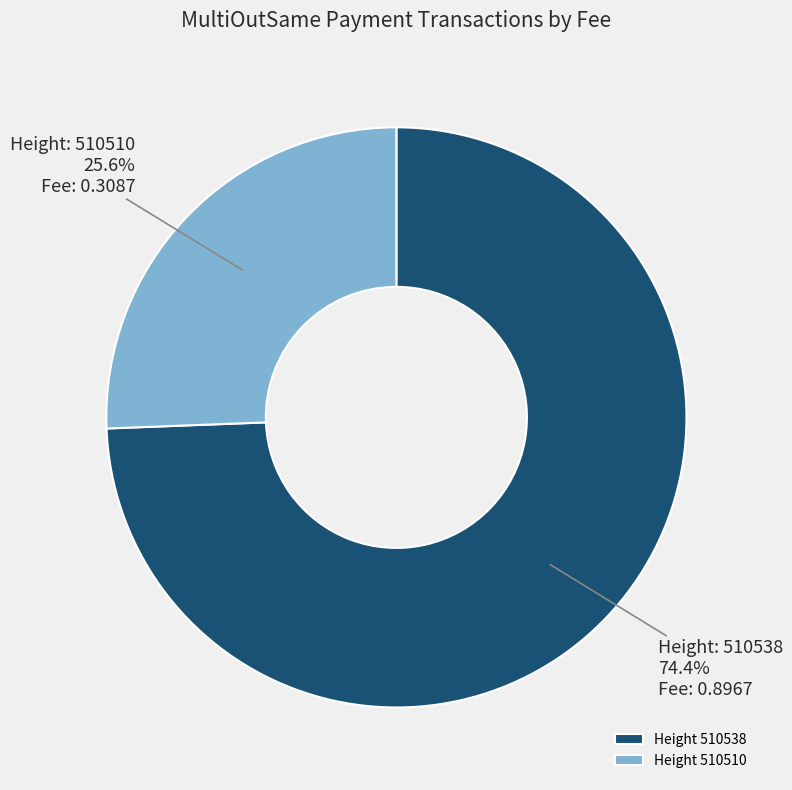

How many segments does this pie chart have?

2